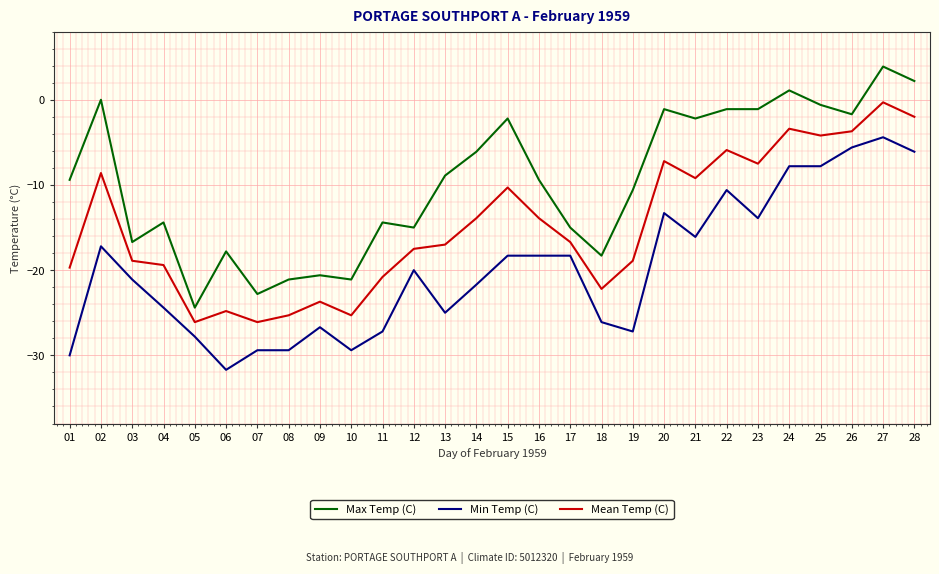

What is the sum of the Mean Temp (C) values at 04 and 23?

-26.9